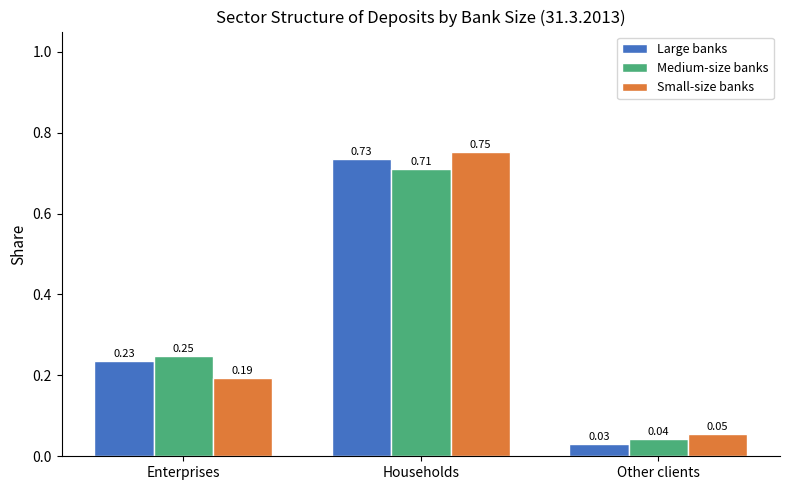

Which series changed the most between Enterprises and Other clients?

Medium-size banks